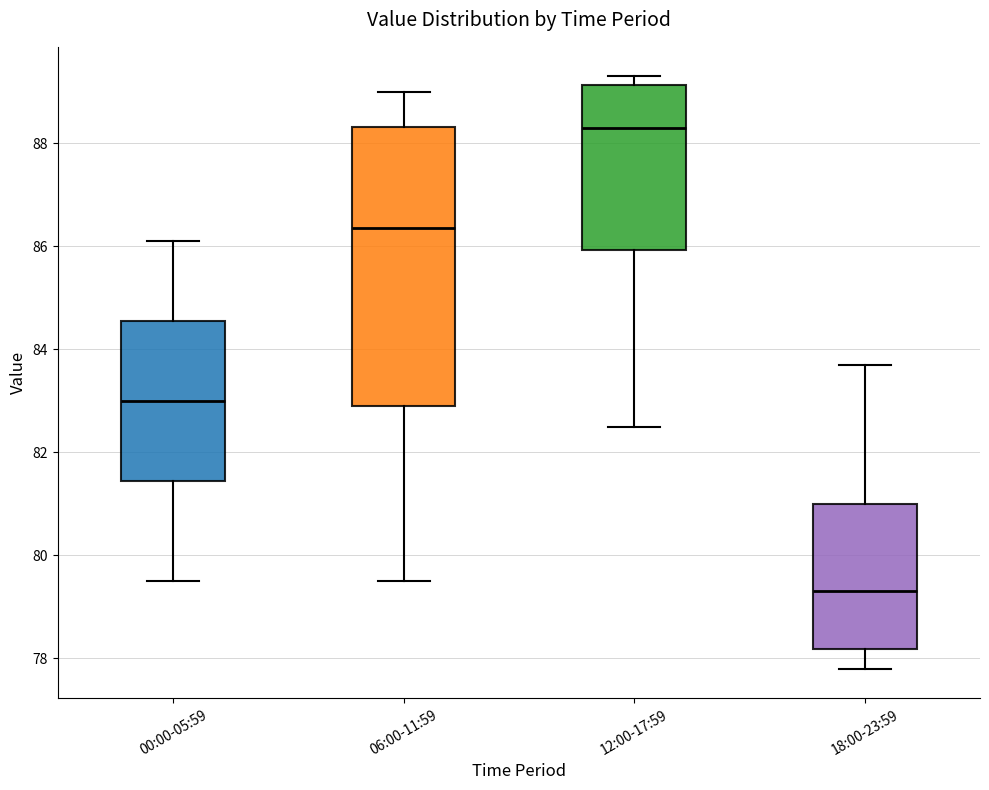

Reading left to right, read every box against the y-axis: the position of its median line, the range the box covers, and the ends of its whiskers. The values are not printed on the chart, so give them approximately, as read against the axis.

00:00-05:59: median 83.0, box 81.4 to 84.6, whiskers 79.6 to 86.2
06:00-11:59: median 86.4, box 83.0 to 88.4, whiskers 79.6 to 89.0
12:00-17:59: median 88.4, box 86.0 to 89.2, whiskers 82.6 to 89.4
18:00-23:59: median 79.4, box 78.2 to 81.0, whiskers 77.8 to 83.8